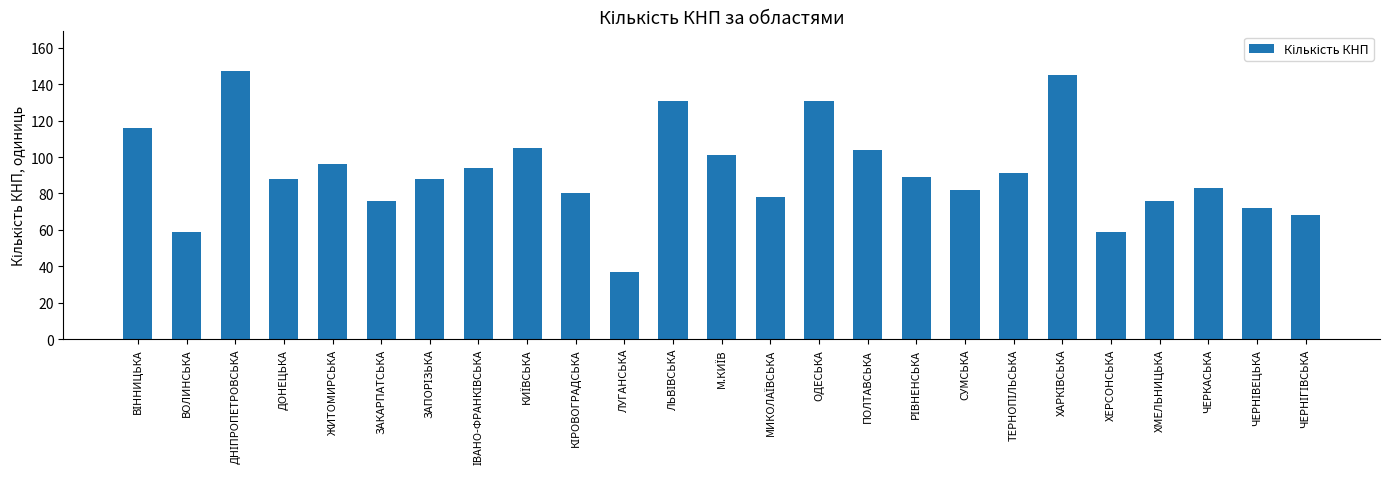

What is the smallest value displayed?

37